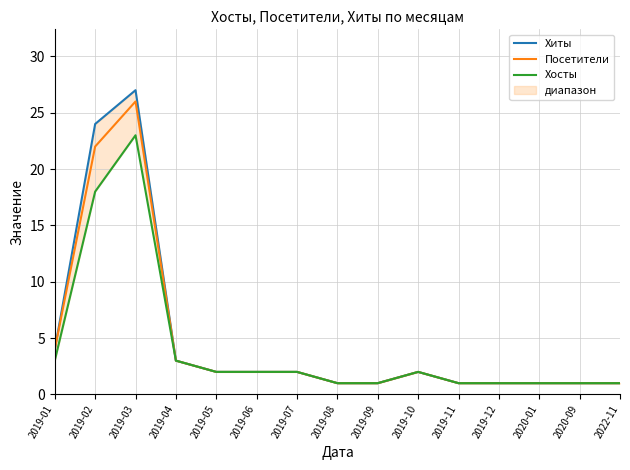

Which series changed the most between 2019-01 and 2019-02?

Хиты